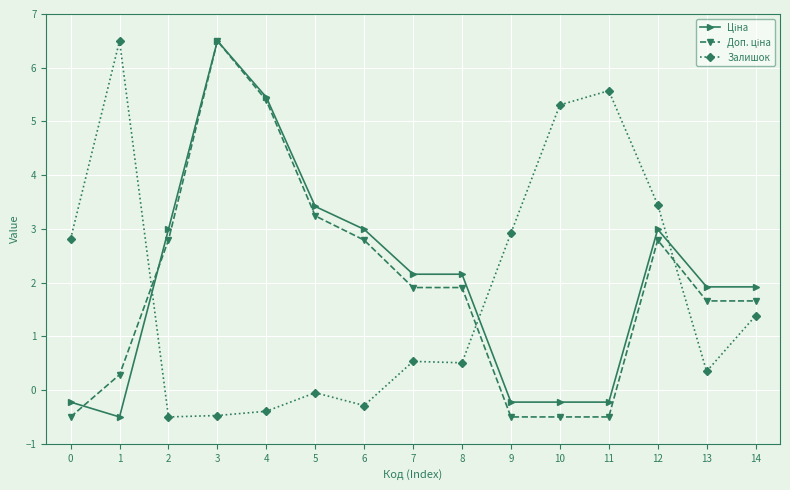

How many categories are shown in the chart?

15